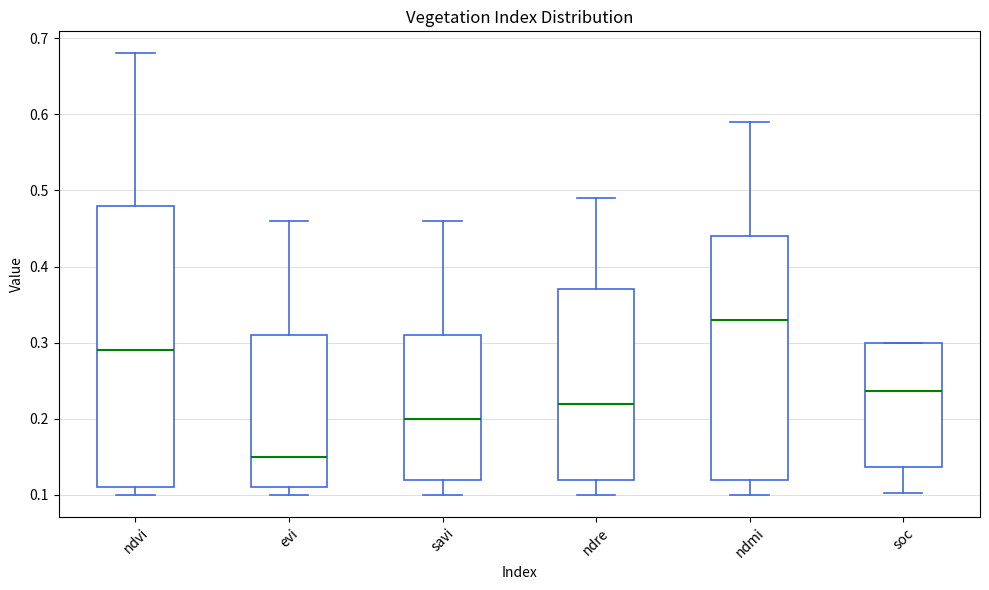

Which box's median line is the lowest?

evi